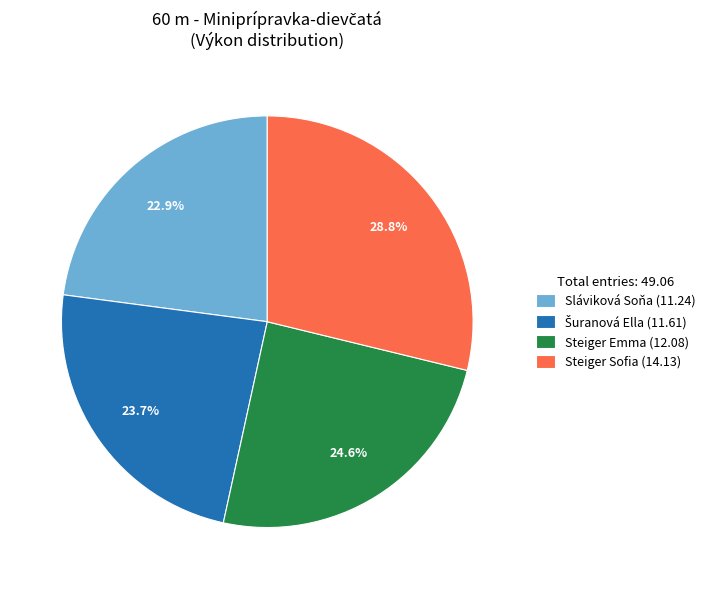

Which category has the smallest portion of the pie?

Sláviková Soňa